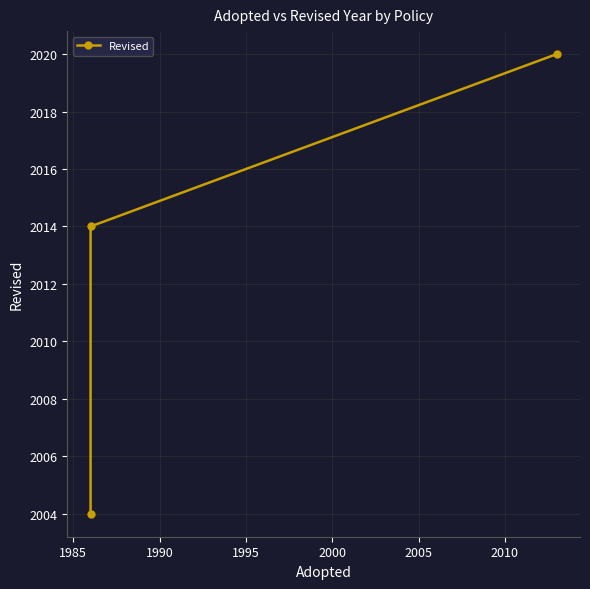

Count the values in the range 2004 to 2020.

3